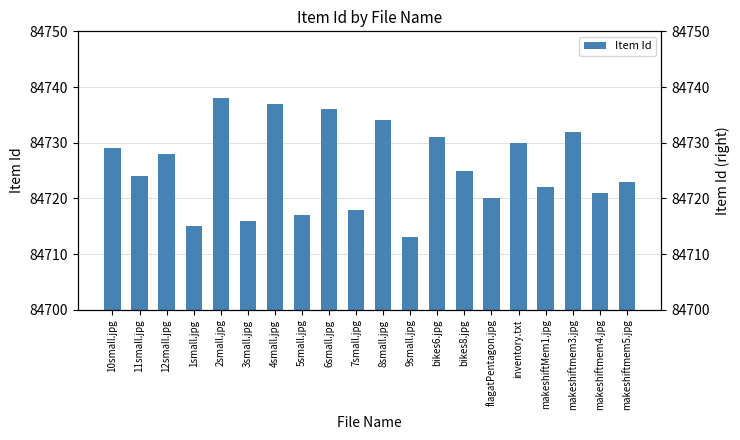

The chart shows a value of 84736 at 6small.jpg. True or false?

True